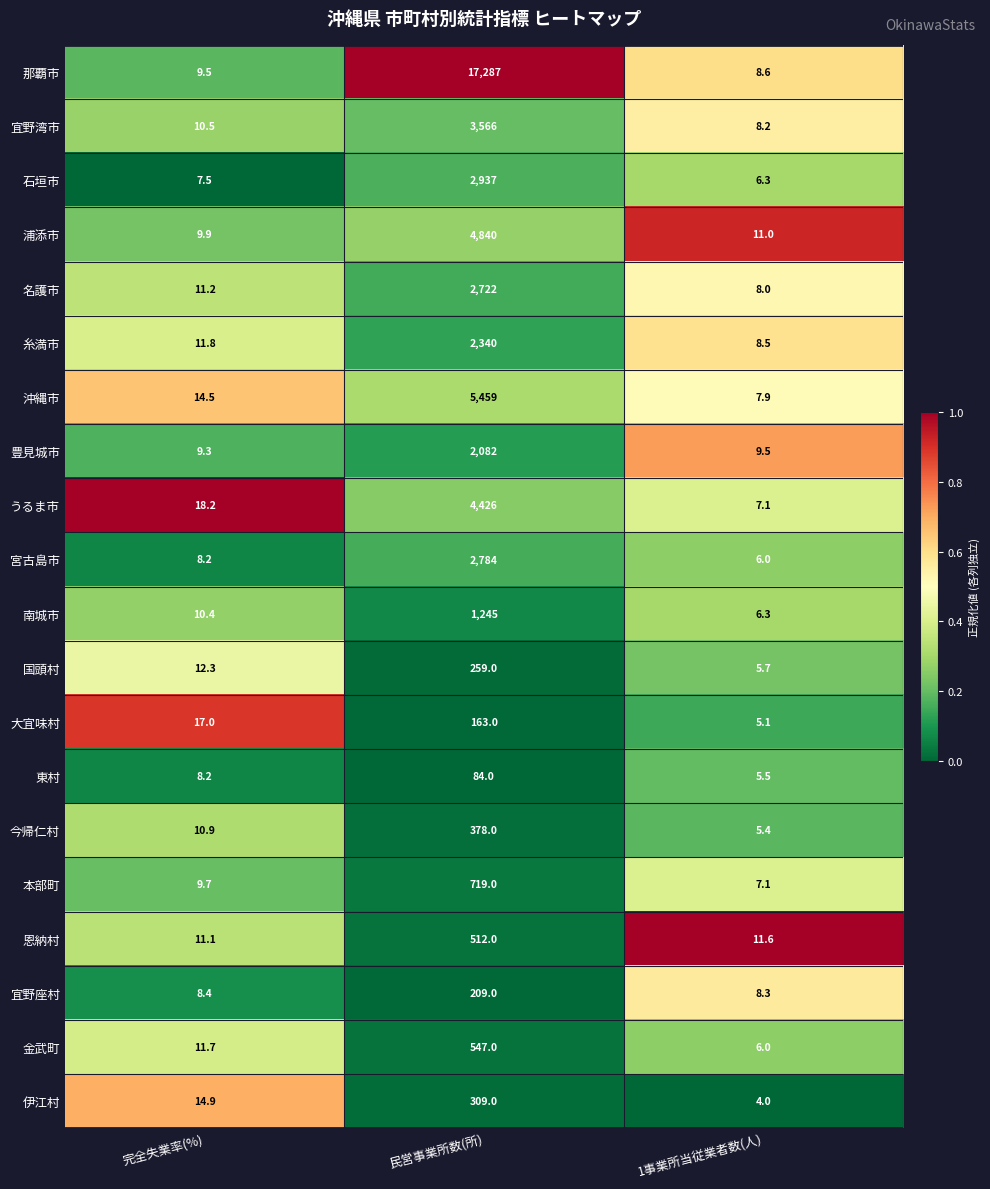

At which category is the sum across all series the highest?

民営事業所数(所)